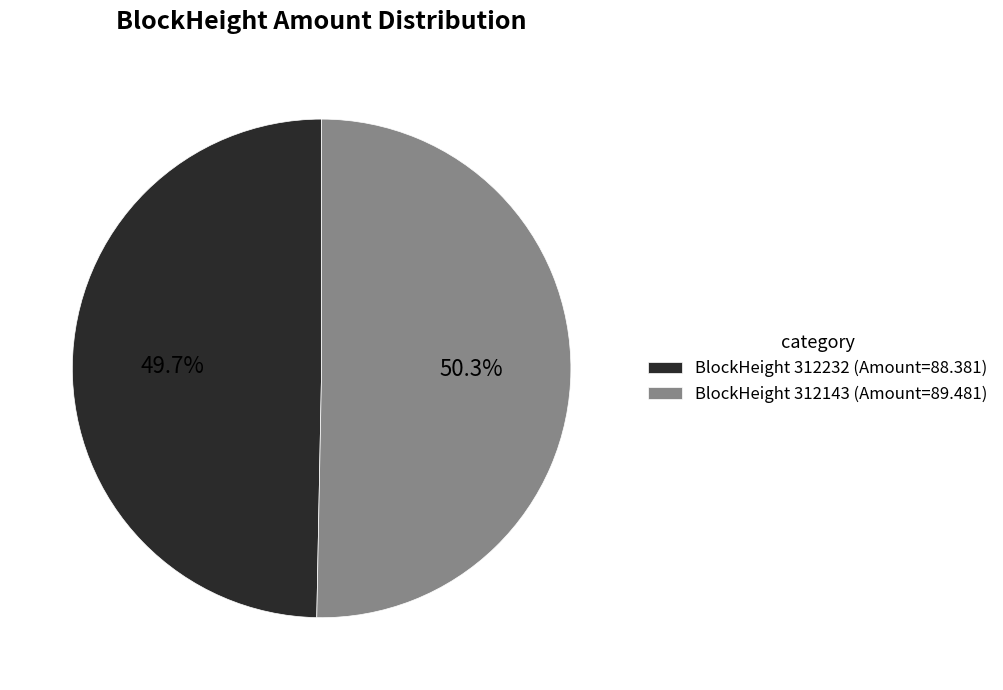

Between BlockHeight 312232 (Amount=88.381) and BlockHeight 312143 (Amount=89.481), which is larger?

BlockHeight 312143 (Amount=89.481)